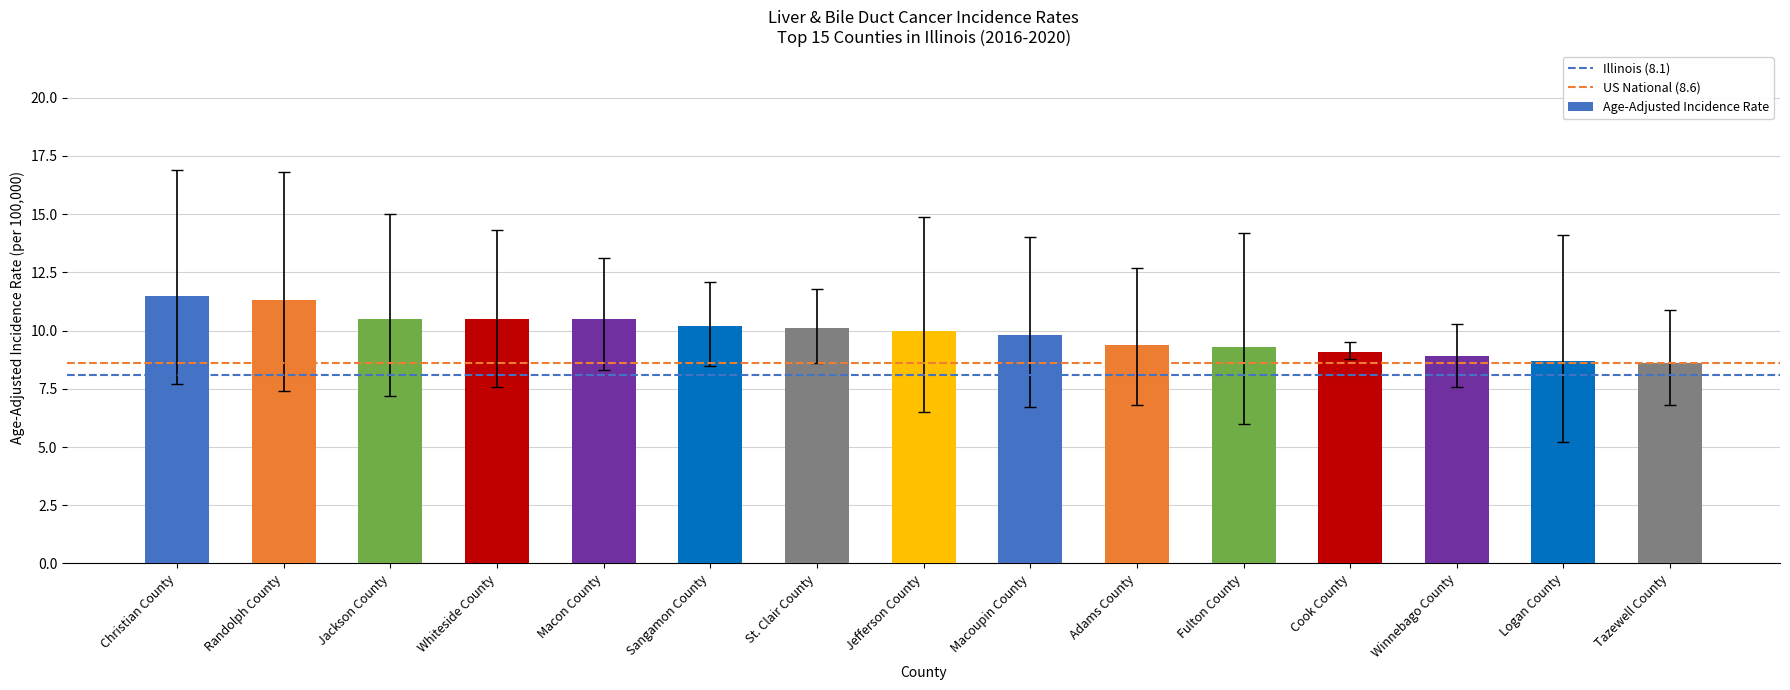

Is it true that the value at Macon County is 6.7?

False